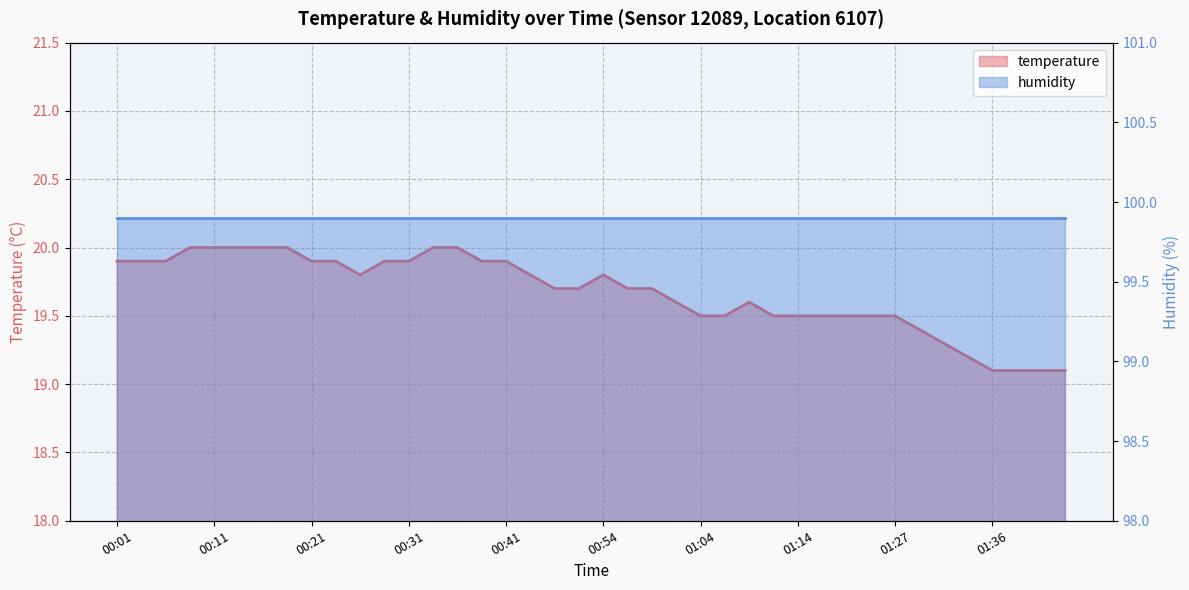

What is the average value?

19.7